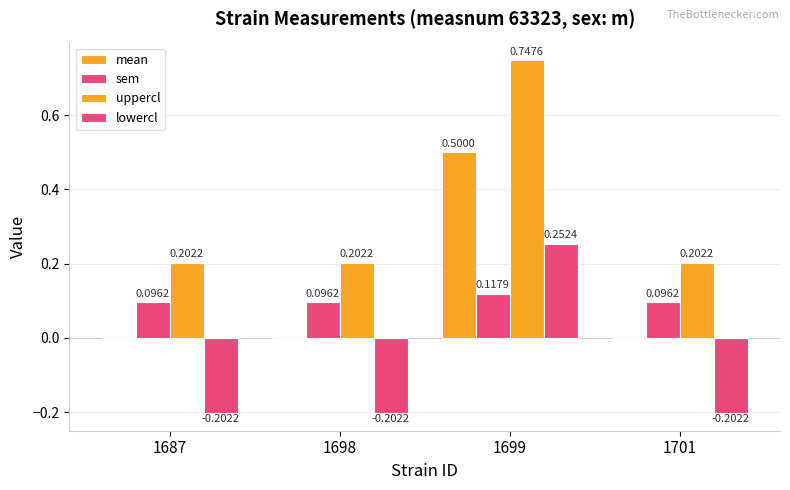

Are the bars grouped side by side (vs. stacked)?

Yes